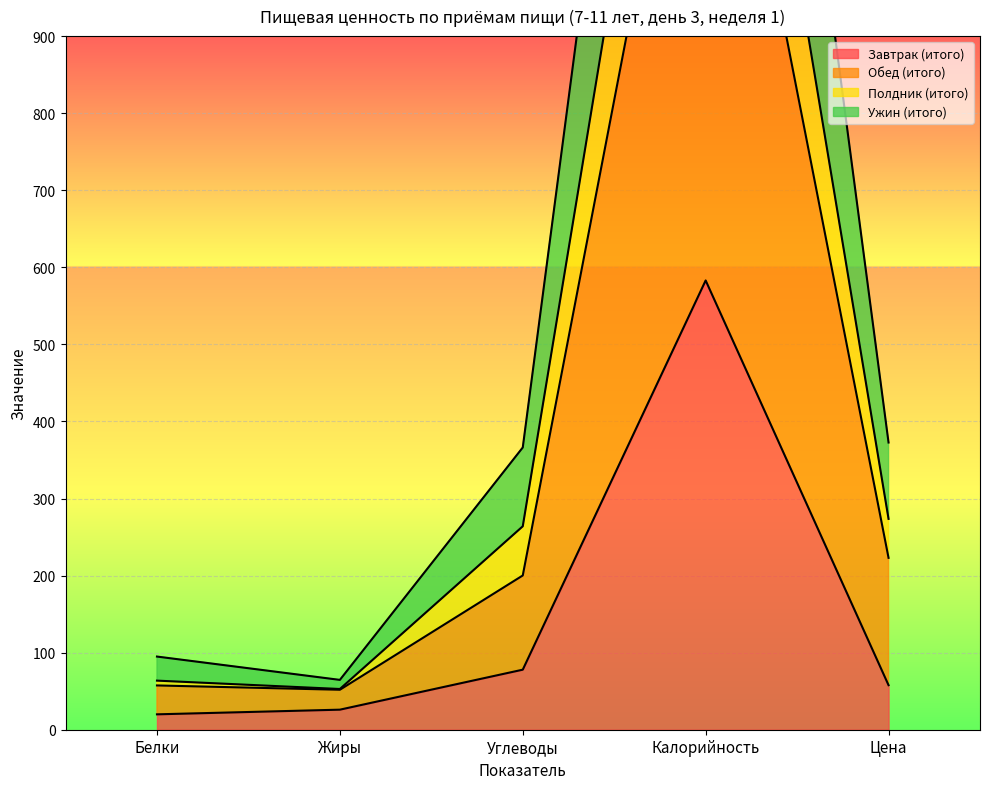

True or false: Ужин (итого) and Завтрак (итого) cross at least once.

False